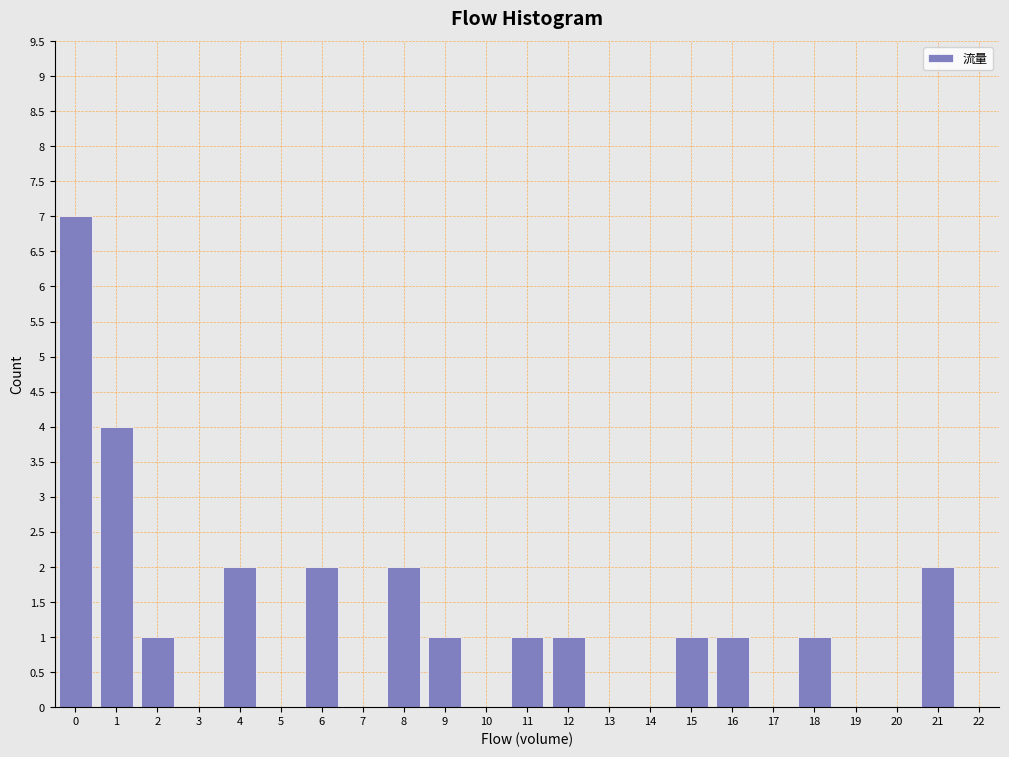

Reading left to right, extract all data points from this chart.

0=7	1=4	2=1	3=0	4=2	5=0	6=2	7=0	8=2	9=1	10=0	11=1	12=1	13=0	14=0	15=1	16=1	17=0	18=1	19=0	20=0	21=2